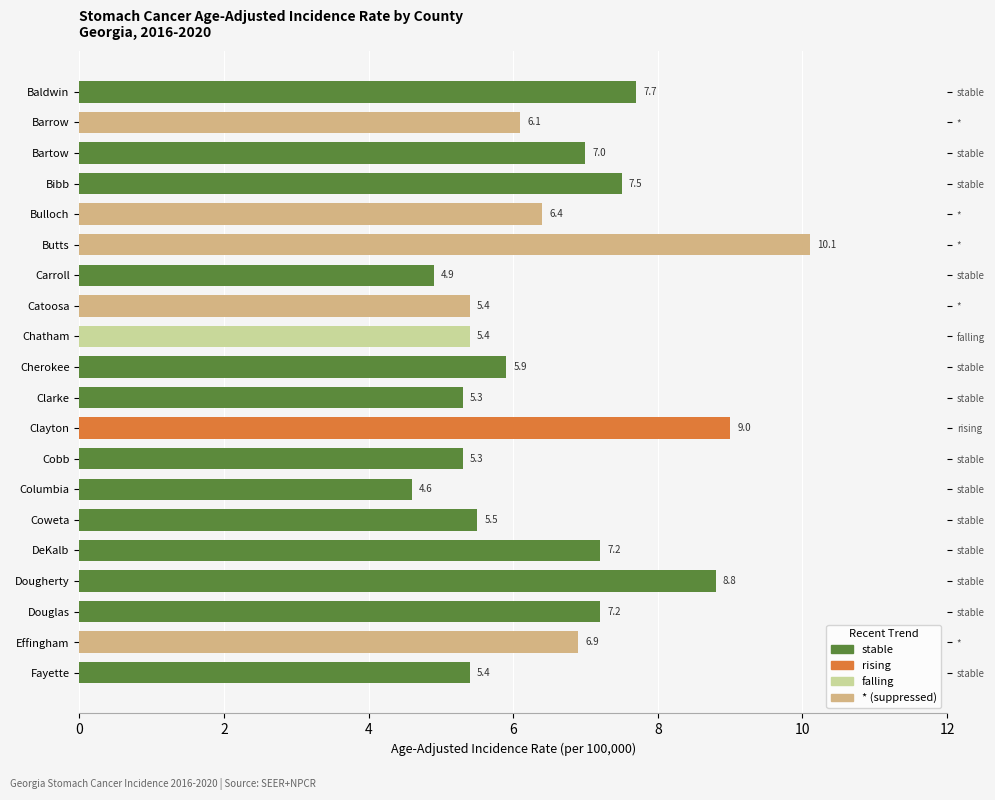

Are the bars horizontal?

Yes